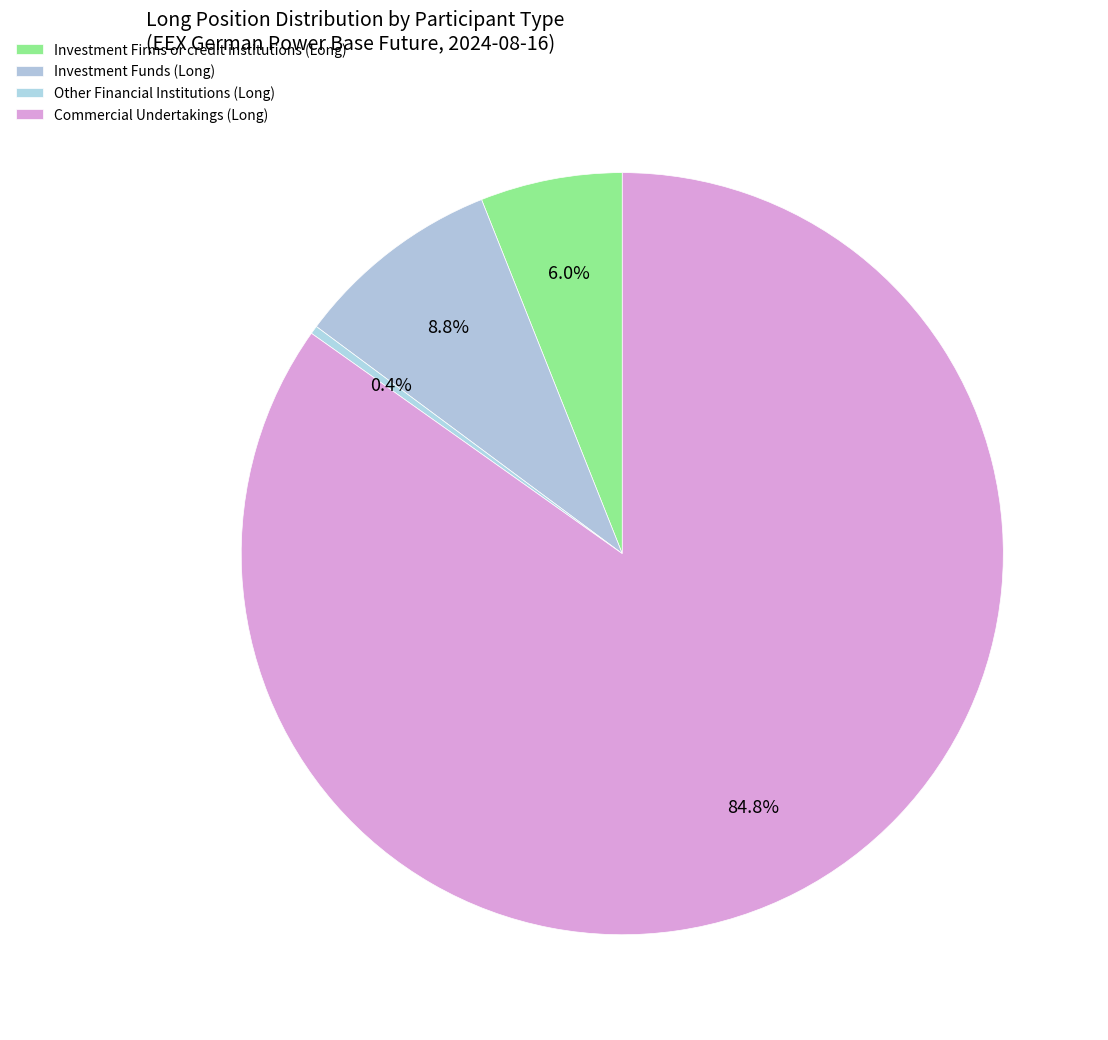

What percentage is the Investment Funds (Long) slice, to the nearest percent?

9%